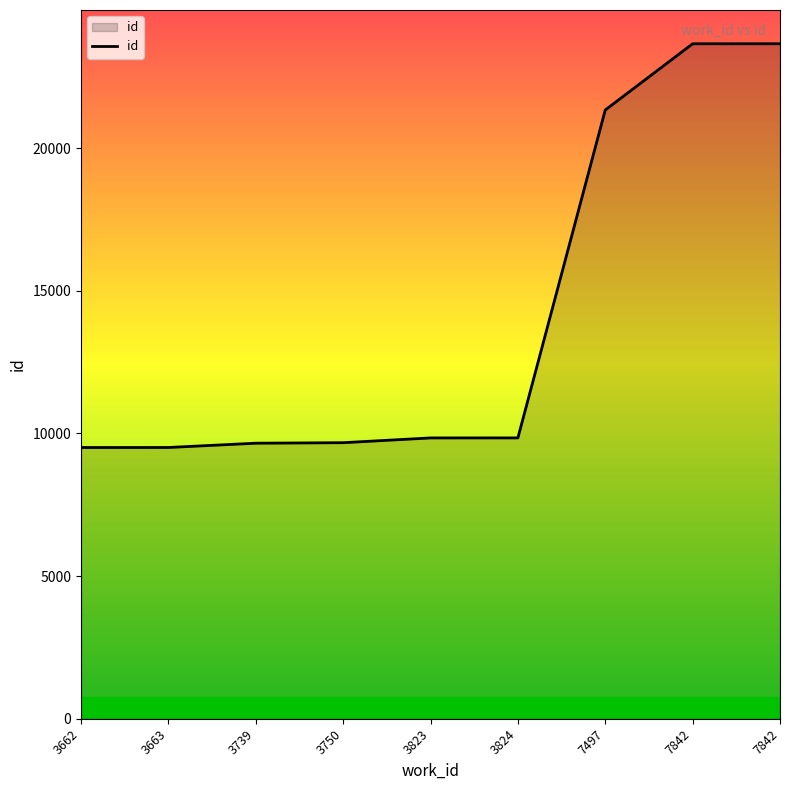

What is the smallest value displayed?

9508